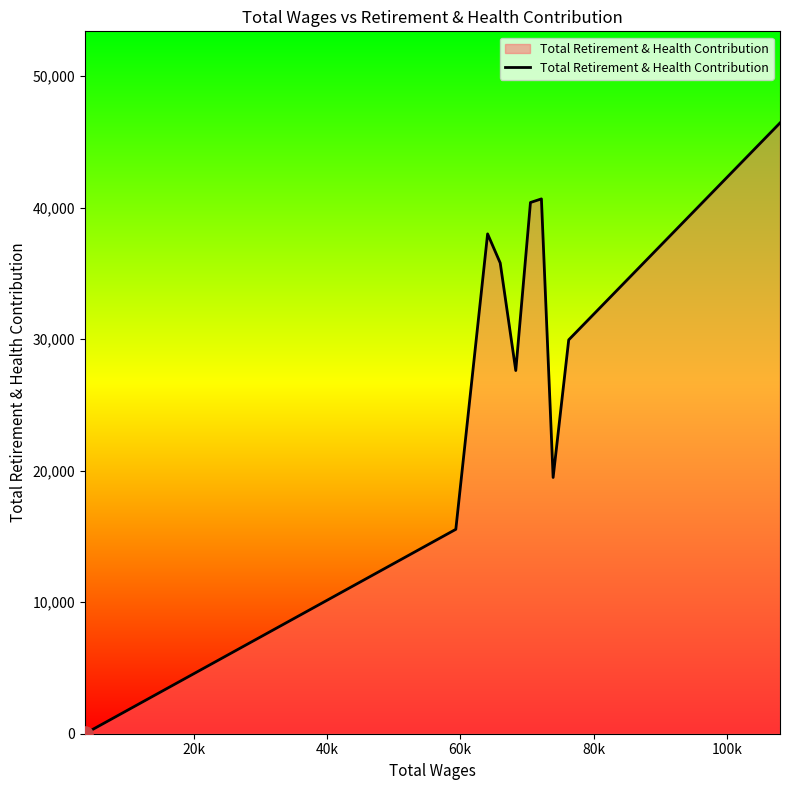

What is the maximum value shown in the chart?

46436